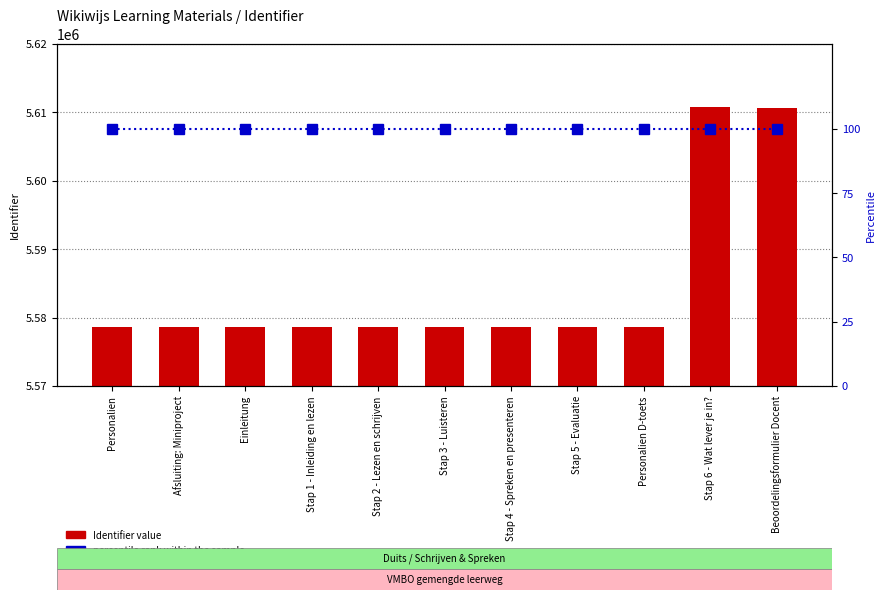

Is the value of Identifier value at Personalien greater than the value of percentile rank within the sample at Personalien?

Yes